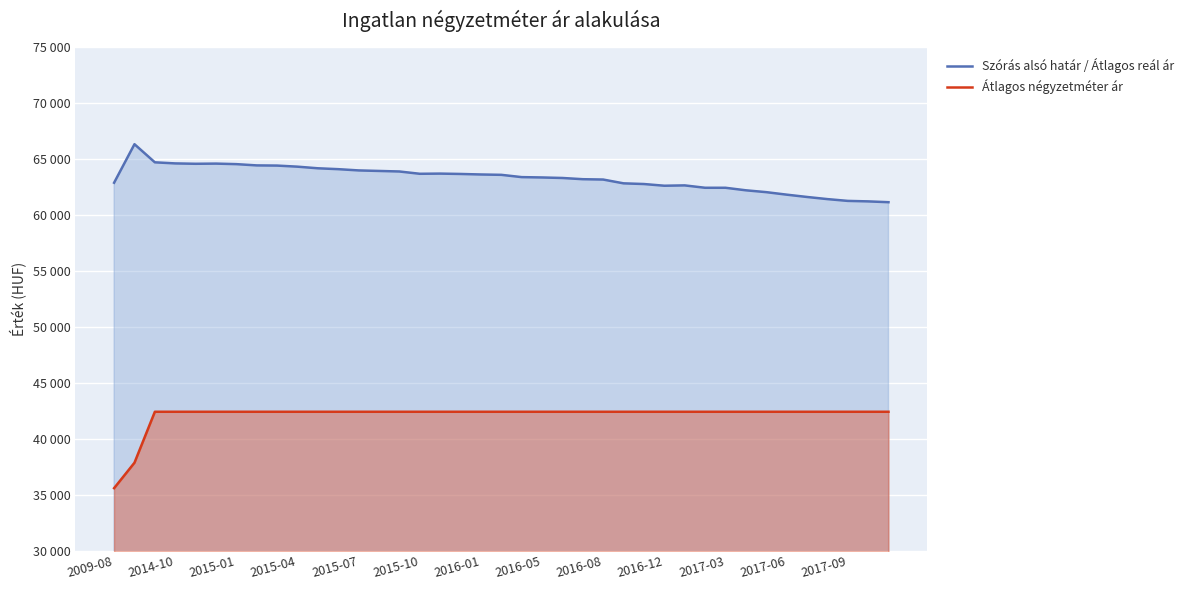

At which label does Átlagos négyzetméter ár reach its minimum?

2009-08